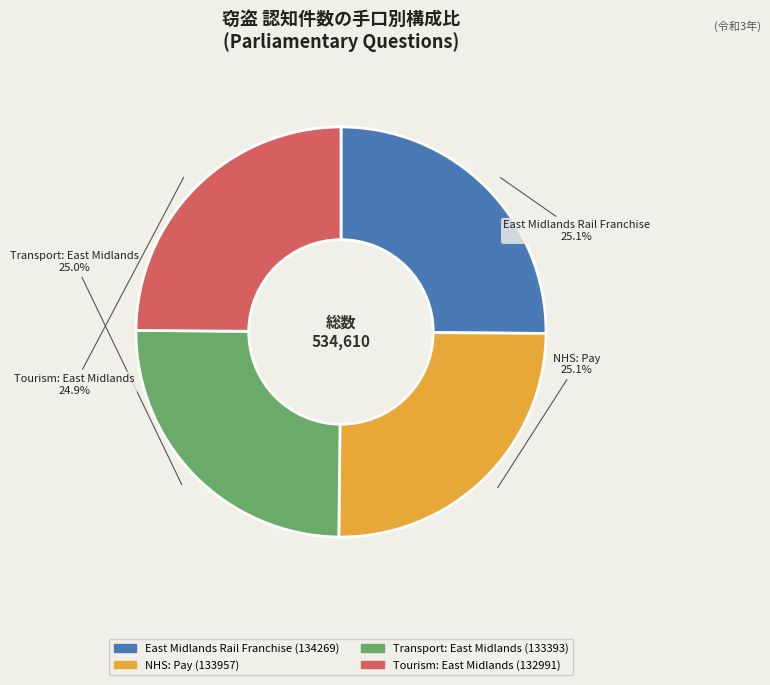

To the nearest percent, what is the average slice percentage?

25%